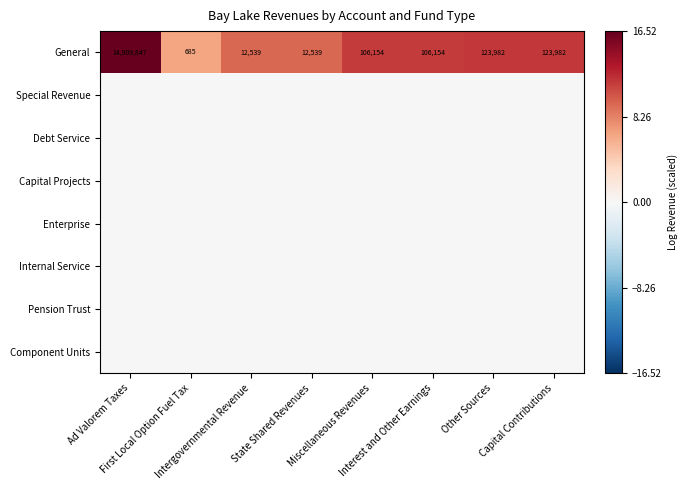

What is the sum of all General values?

15395882